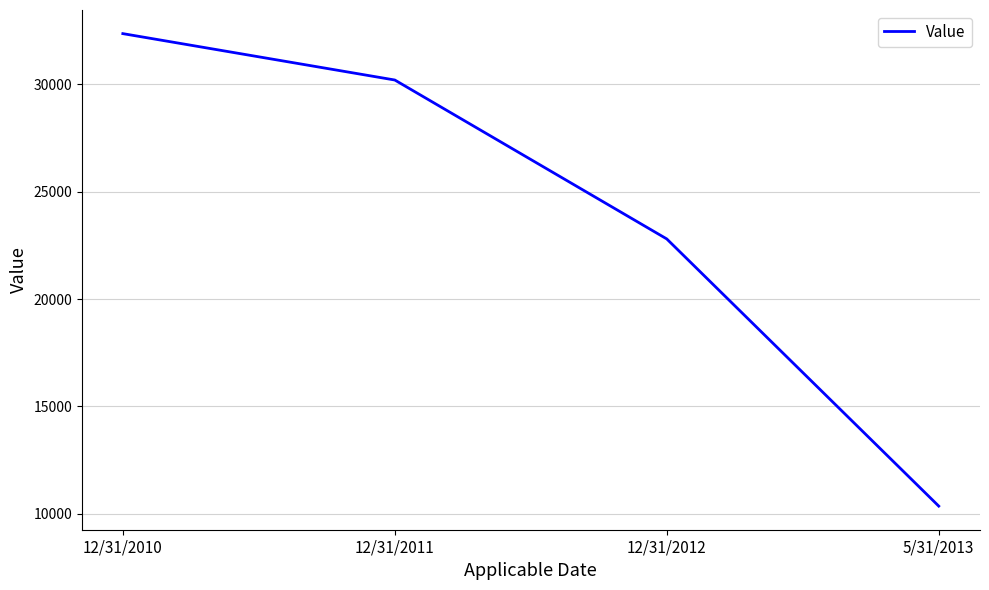

What value does the data have at 5/31/2013, to the nearest 50?

10350